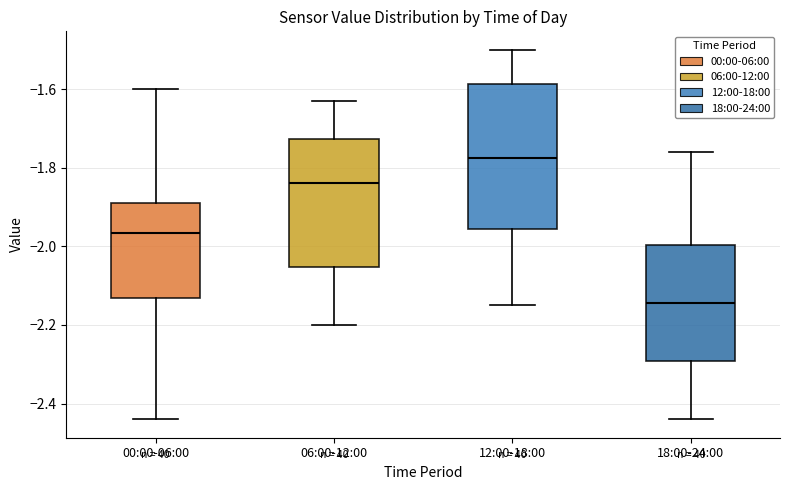

Reading left to right, read every box against the y-axis: the position of its median line, the range the box covers, and the ends of its whiskers. The values are not printed on the chart, so give them approximately, as read against the axis.

00:00-06:00: median -1.96, box -2.14 to -1.88, whiskers -2.44 to -1.60
06:00-12:00: median -1.84, box -2.06 to -1.72, whiskers -2.20 to -1.62
12:00-18:00: median -1.78, box -1.96 to -1.58, whiskers -2.14 to -1.50
18:00-24:00: median -2.14, box -2.30 to -2.00, whiskers -2.44 to -1.76